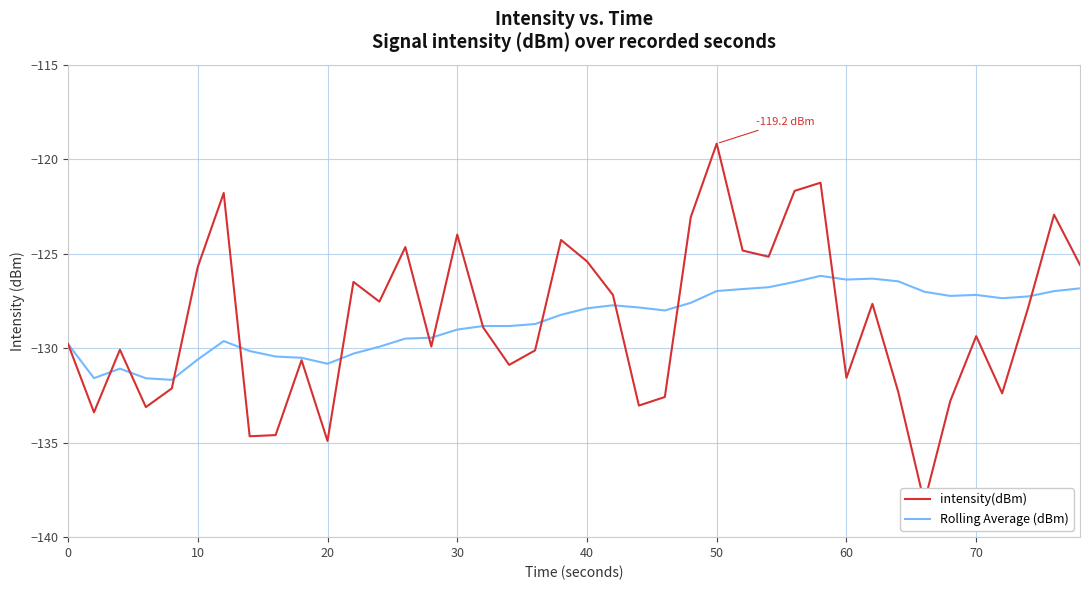

Reading right to left, transcribe all the data shown in this chart.

intensity(dBm): -125.6	-122.9	-127.9	-132.4	-129.4	-132.8	-138.2	-132.3	-127.7	-131.6	-121.2	-121.7	-125.2	-124.8	-119.2	-123.1	-132.6	-133.0	-127.2	-125.4	-124.3	-130.1	-130.9	-128.9	-124.0	-129.9	-124.6	-127.5	-126.5	-134.9	-130.6	-134.6	-134.7	-121.8	-125.7	-132.1	-133.1	-130.1	-133.4	-129.8
Rolling Average (dBm): -126.8	-127.0	-127.3	-127.4	-127.2	-127.2	-127.0	-126.5	-126.3	-126.4	-126.2	-126.5	-126.8	-126.9	-127.0	-127.6	-128.0	-127.8	-127.7	-127.9	-128.2	-128.7	-128.8	-128.8	-129.0	-129.4	-129.5	-129.9	-130.3	-130.8	-130.5	-130.4	-130.1	-129.6	-130.6	-131.7	-131.6	-131.1	-131.6	-129.8